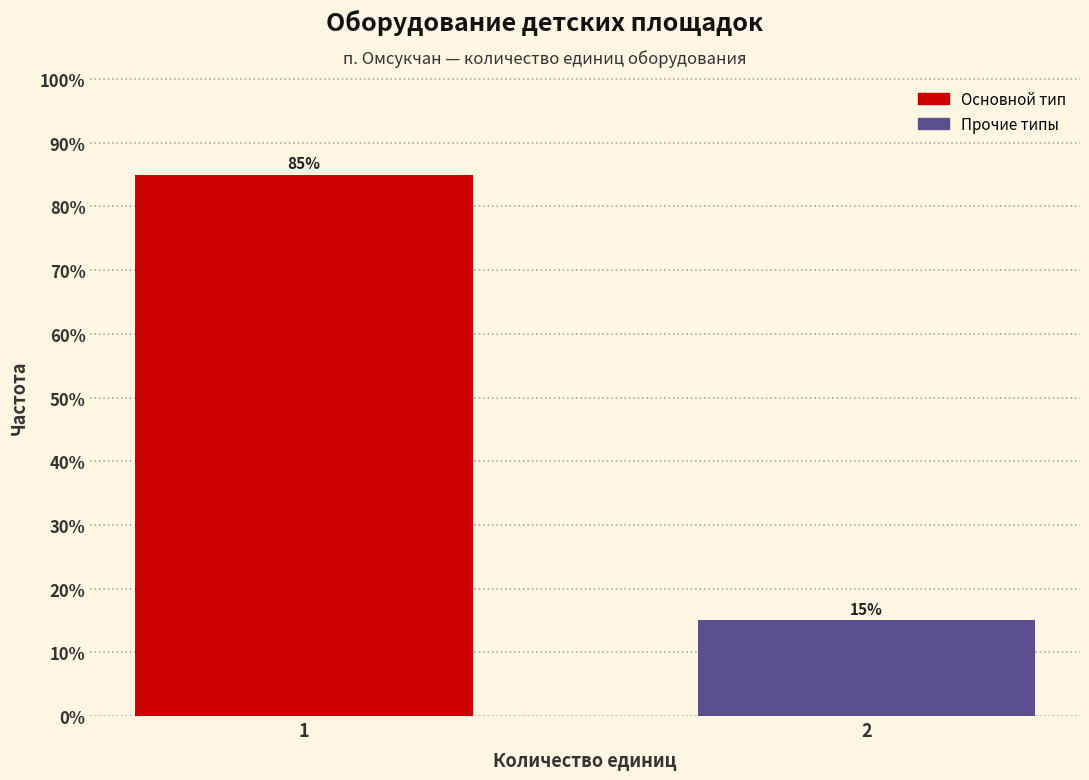

Reading left to right, extract all data points from this chart.

1=85	2=15